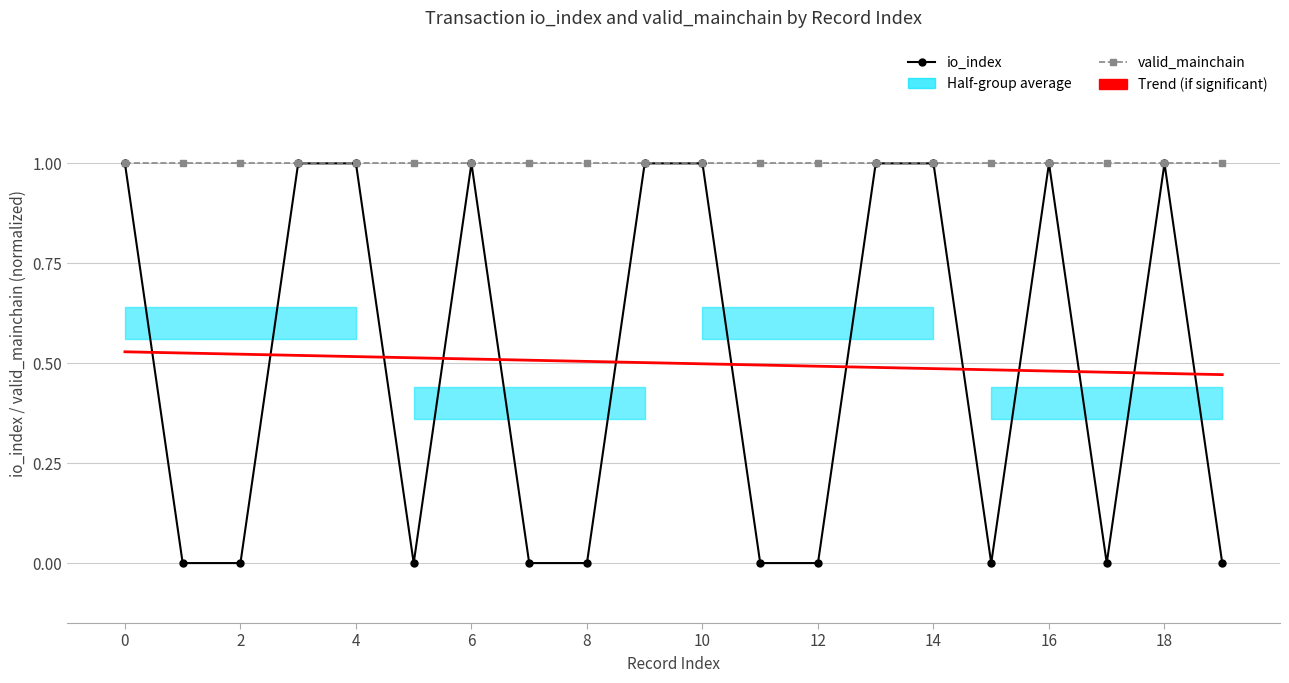

At how many categories does at least one series exceed 0?

20